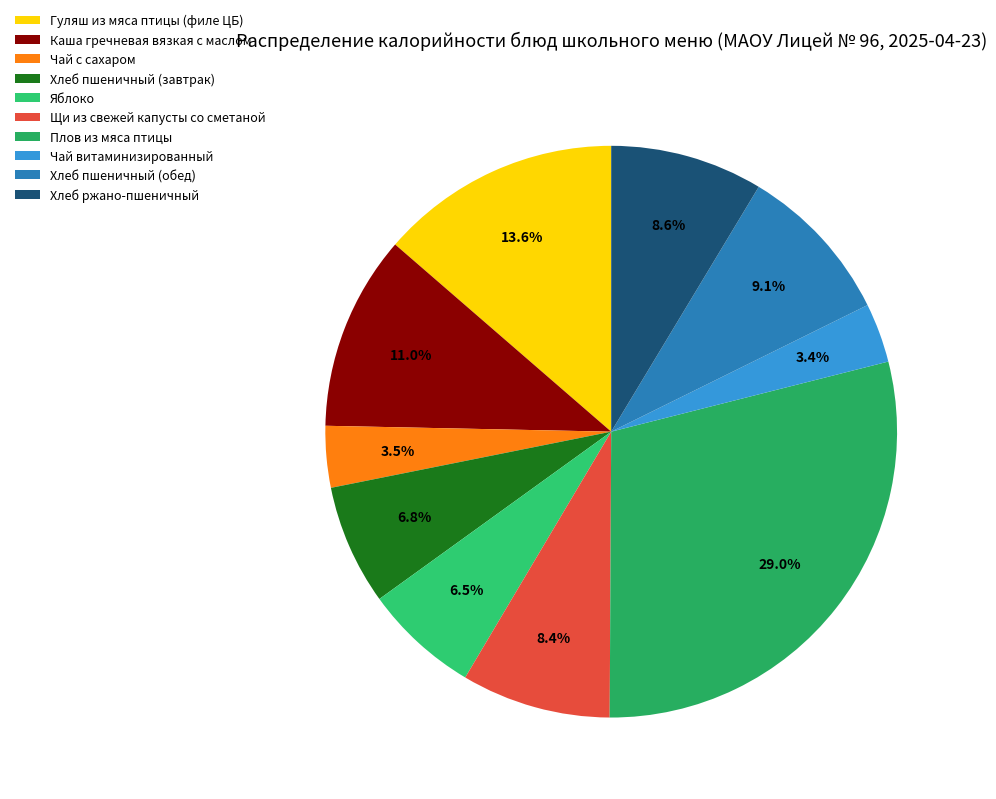

Is it true that Щи из свежей капусты со сметаной is 8% of the pie?

True